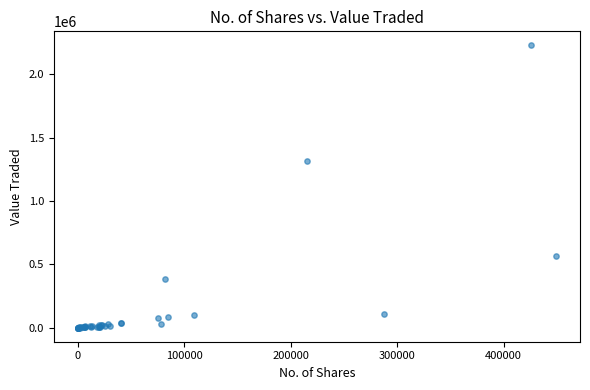

What Y value in the scatter plot is closest to 1113977?

1318624